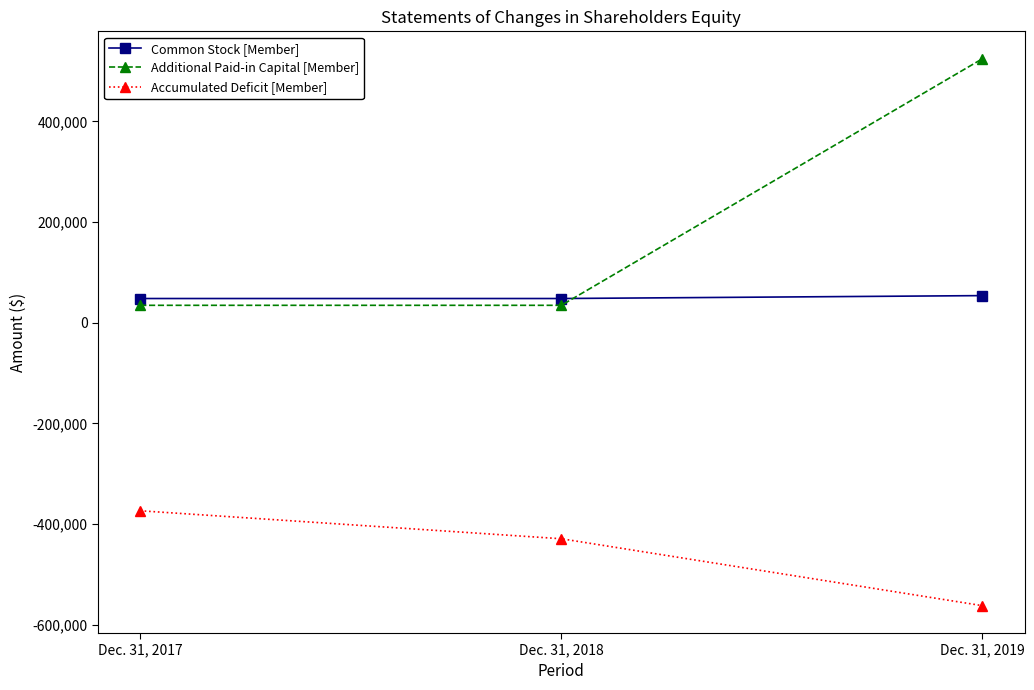

Is it true that Accumulated Deficit [Member] equals -911841 at Dec. 31, 2019?

False